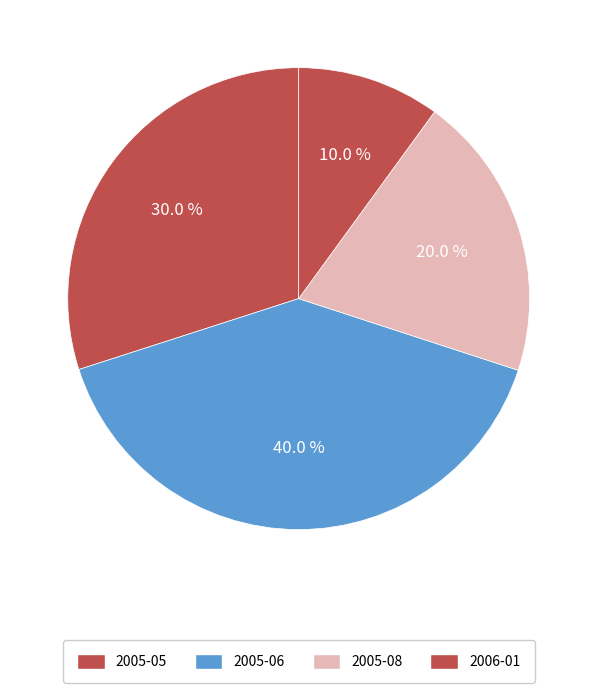

Count the number of slices in the pie.

4